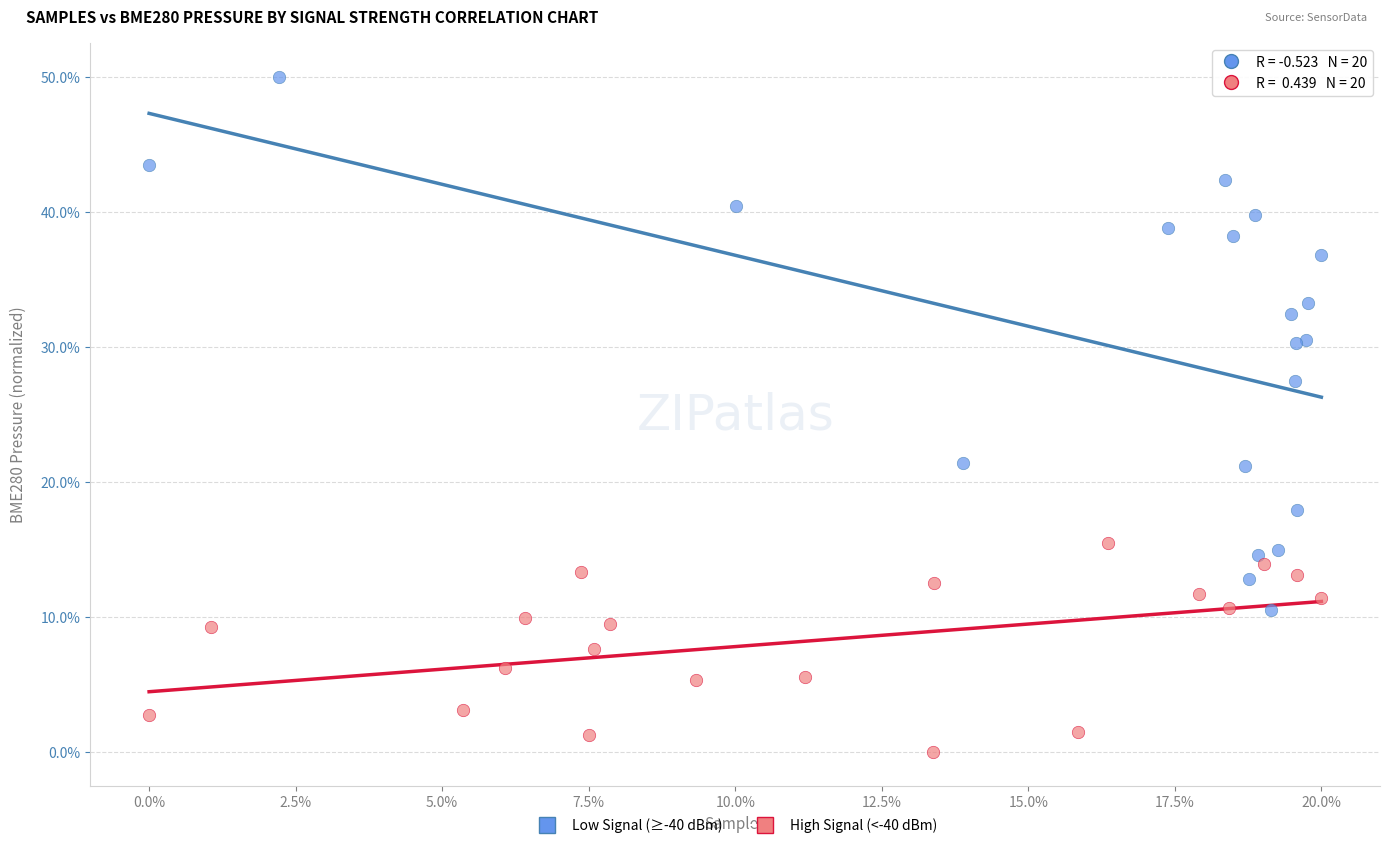

What are all the series names shown in the legend?

Low Signal (≥-40 dBm), High Signal (<-40 dBm)